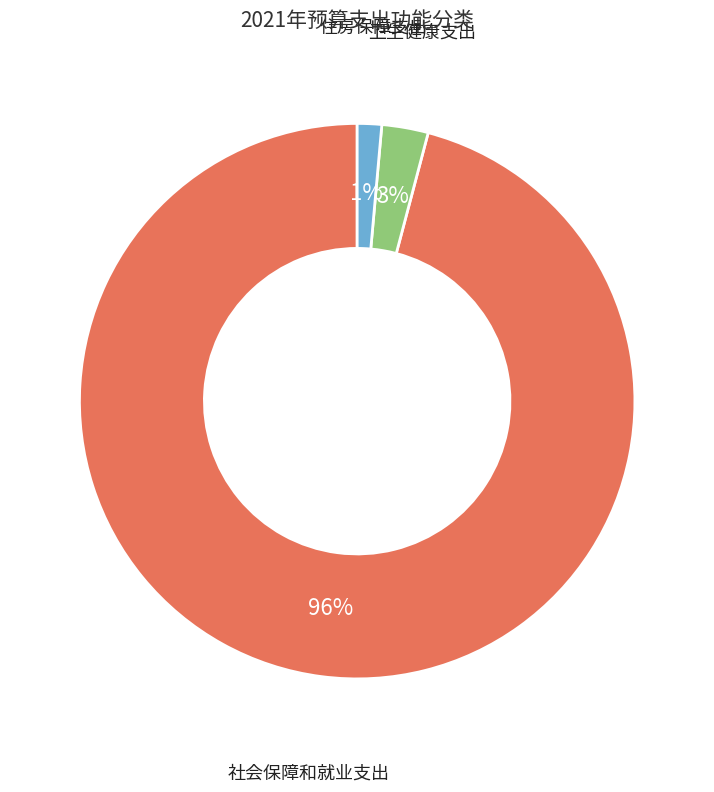

Does 社会保障和就业支出 represent more than half of the total?

Yes